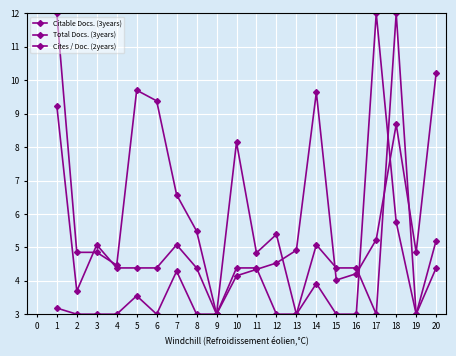

How many lines are shown in the chart?

3